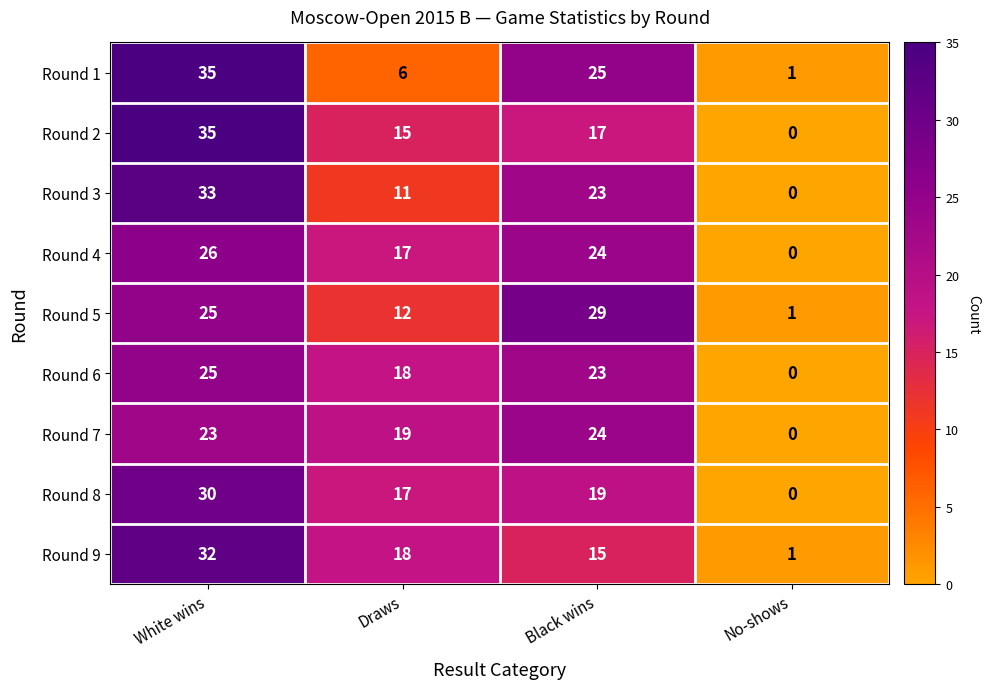

How many data points does each series have?

4